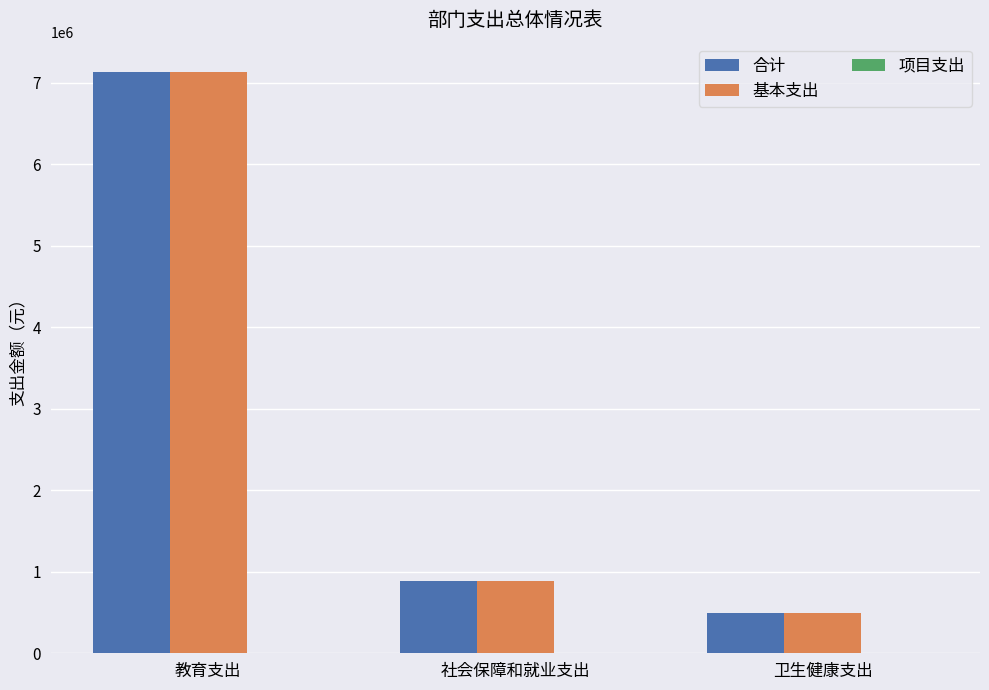

What is the highest value of the 合计 series?

7135394